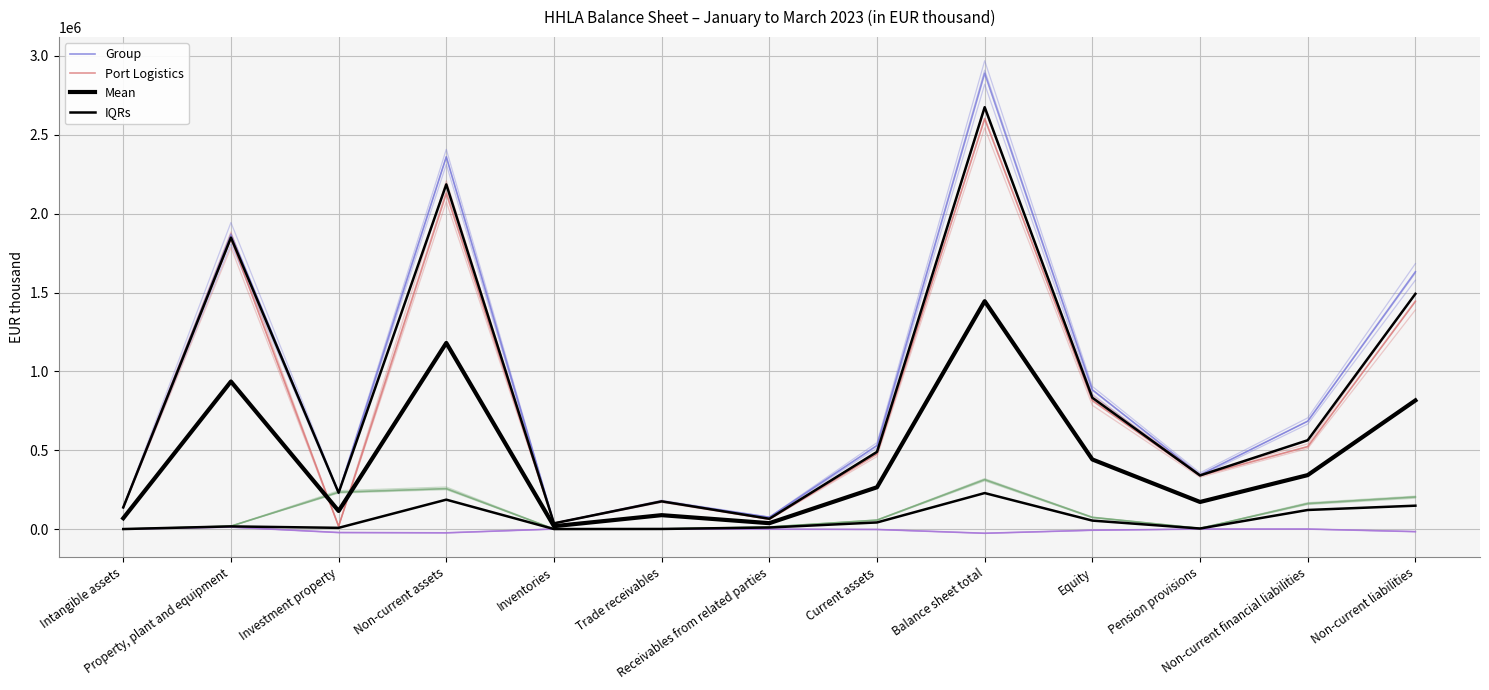

Rank the categories by IQRs value from highest to lowest.

Balance sheet total, Non-current assets, Non-current liabilities, Non-current financial liabilities, Equity, Current assets, Property, plant and equipment, Receivables from related parties, Investment property, Pension provisions, Trade receivables, Inventories, Intangible assets